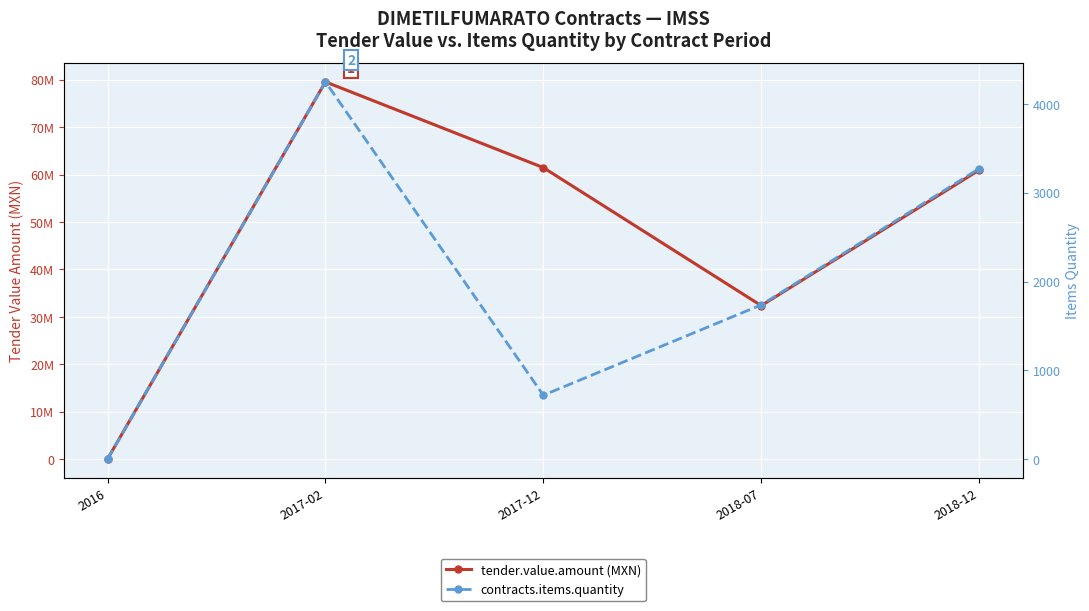

What is the sum of the contracts.items.quantity values at 2017-02 and 2018-07?

5988